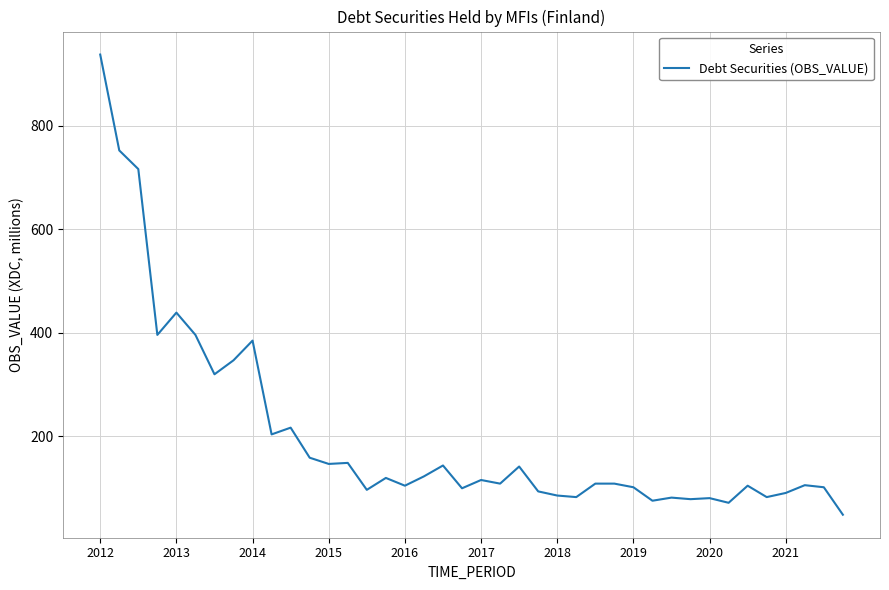

What is the greatest value displayed?

937